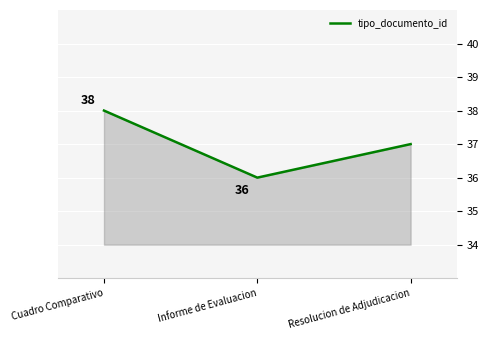

How many series are shown in this chart?

1